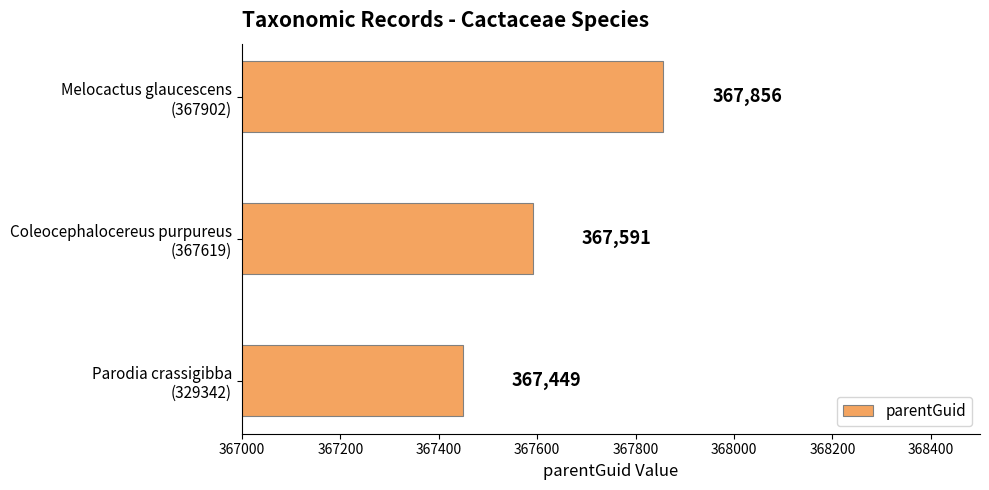

List the labels in order of value, smallest first.

Parodia crassigibba
(329342), Coleocephalocereus purpureus
(367619), Melocactus glaucescens
(367902)